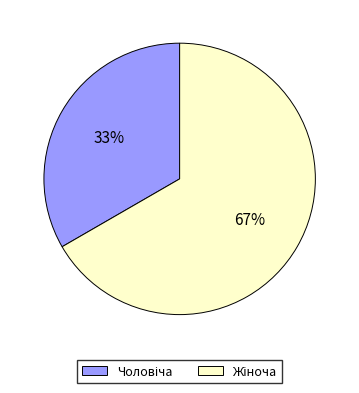

To the nearest percent, what is the average slice percentage?

50%